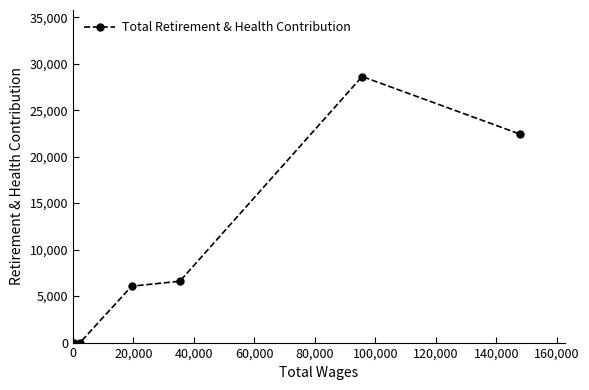

What is the maximum value shown in the chart?

28619